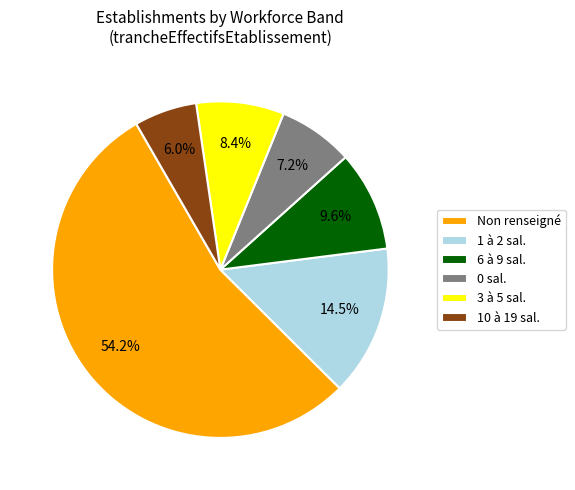

What is the majority slice?

Non renseigné